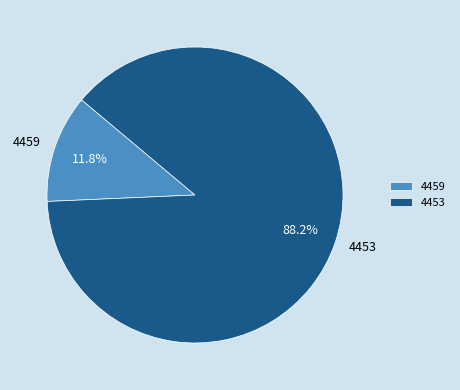

True or false: 4459 accounts for 12% of the total.

True